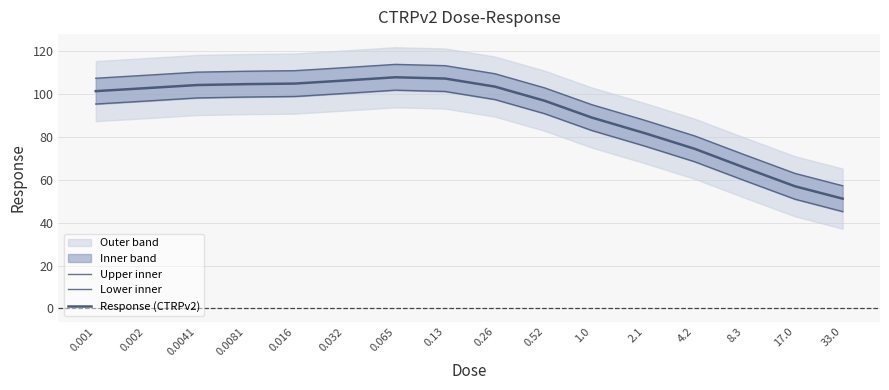

Rank the series by their average value, from highest to lowest.

Upper inner, Response (CTRPv2), Lower inner